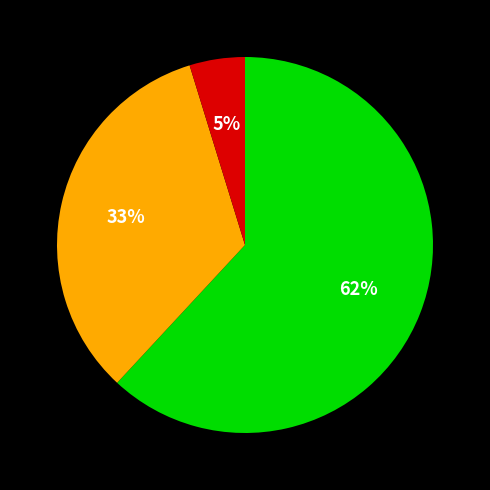

To the nearest percent, what is the difference between the largest and smallest slice percentages?

57%